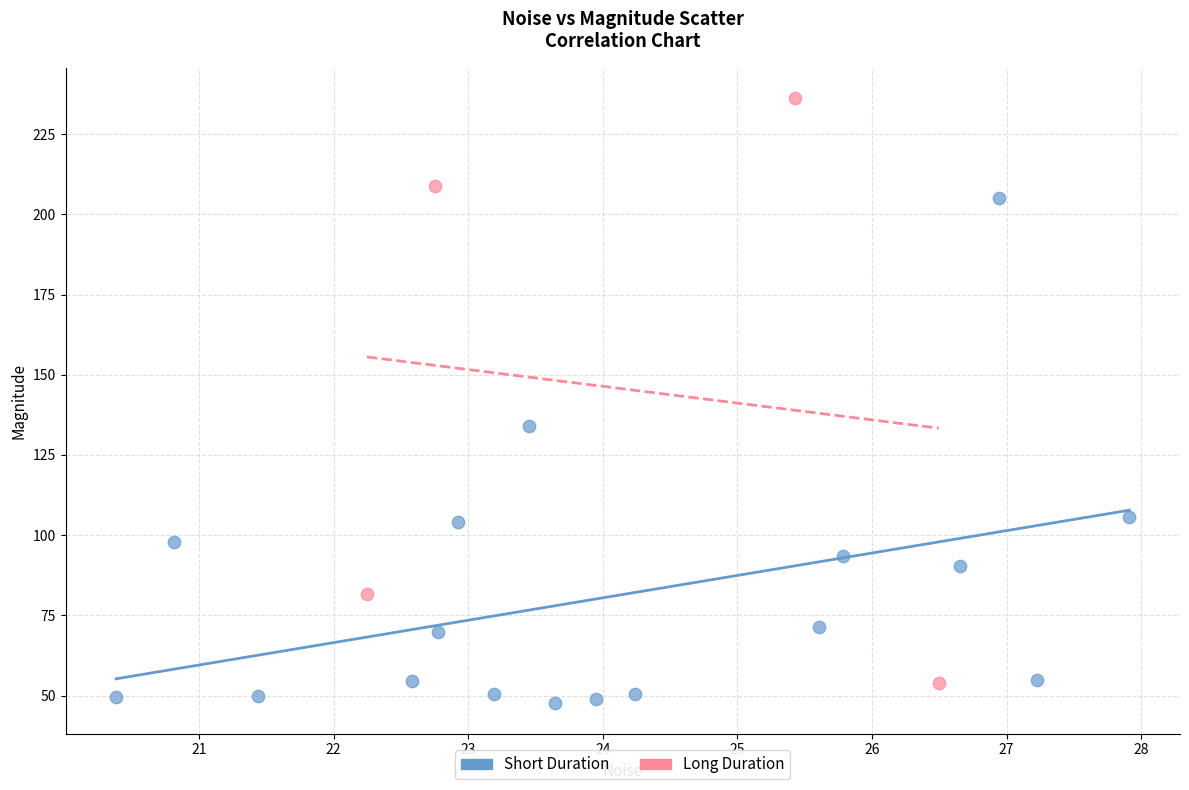

Which series has the widest spread of Y values?

Long Duration